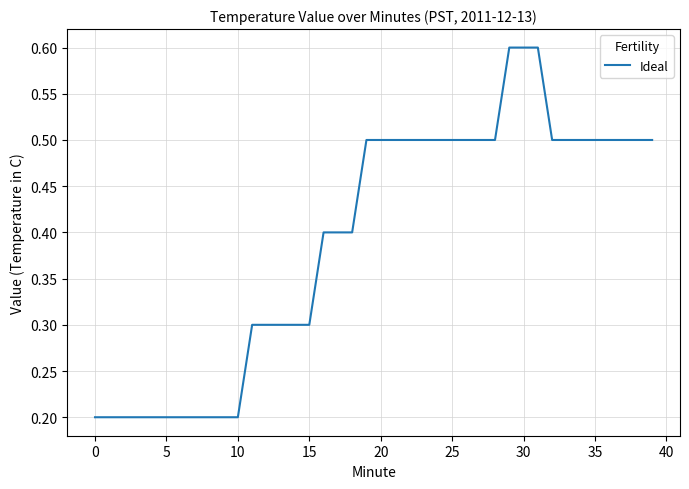

What is the maximum value shown in the chart?

0.6